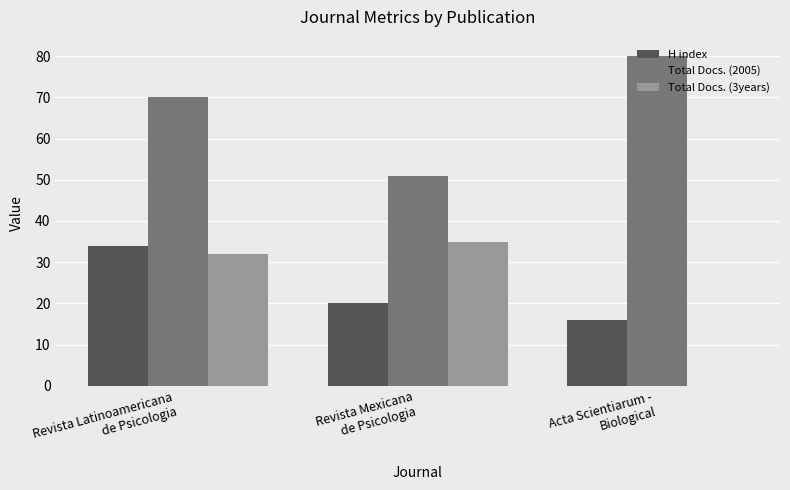

The H index series shows 23 at Acta Scientiarum -
Biological. True or false?

False